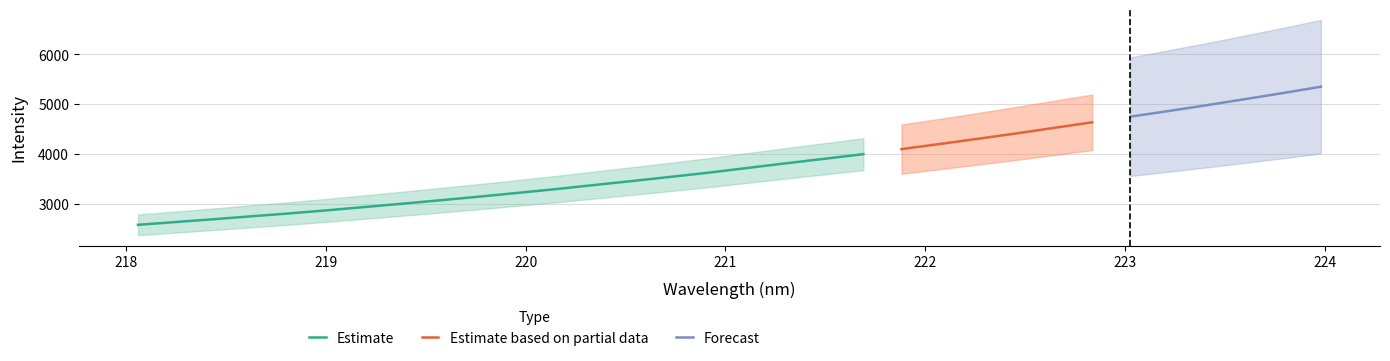

What is the minimum value for Estimate?

2584.2